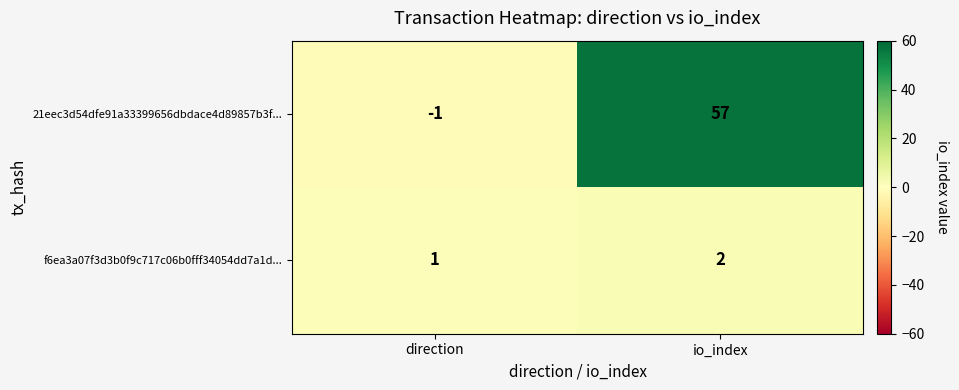

Between direction and io_index, which series saw the biggest shift?

21eec3d54dfe91a33399656dbdace4d89857b3f...